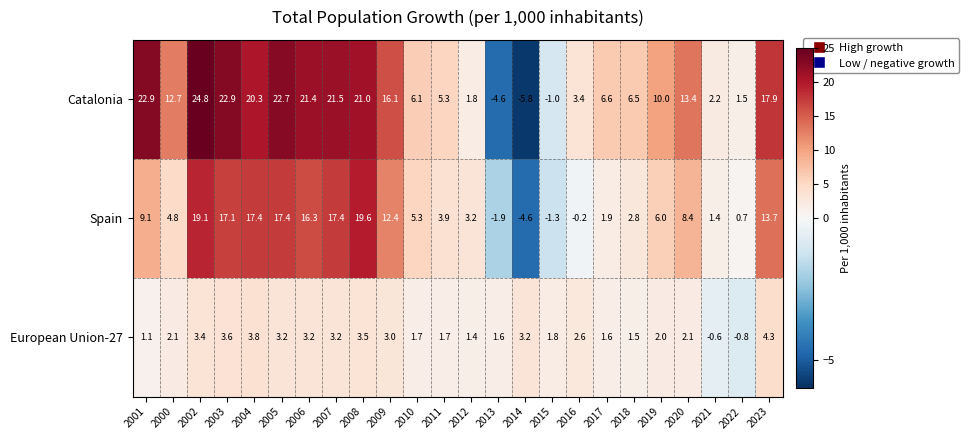

At which category does the chart reach its peak across all series?

2002